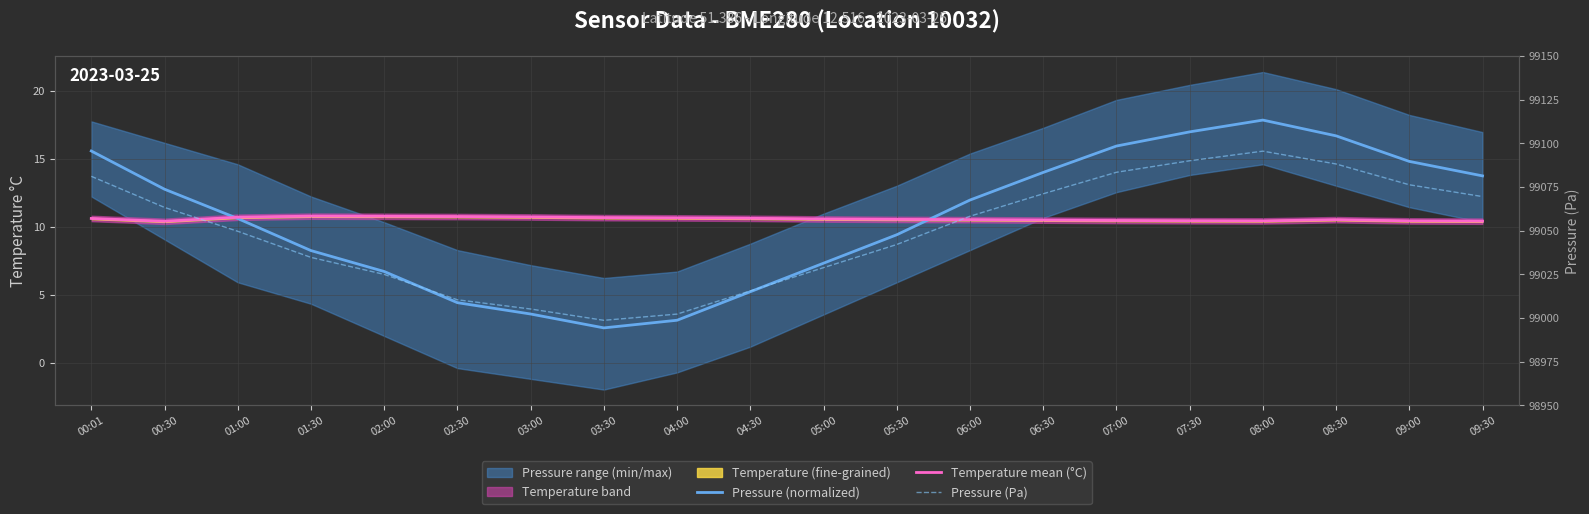

Where is Temperature mean (°C) nearest to the value 10?

00:30